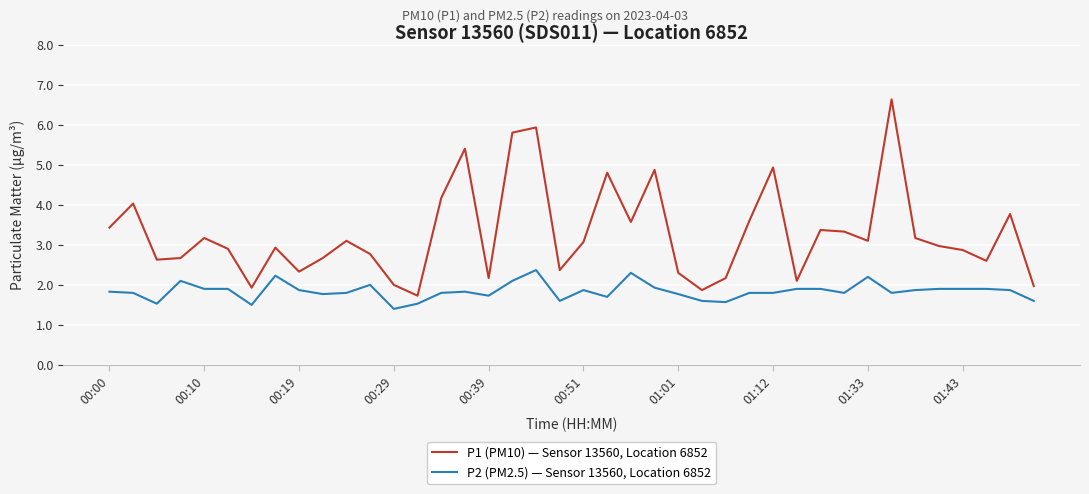

What is the minimum value shown in the chart?

1.4